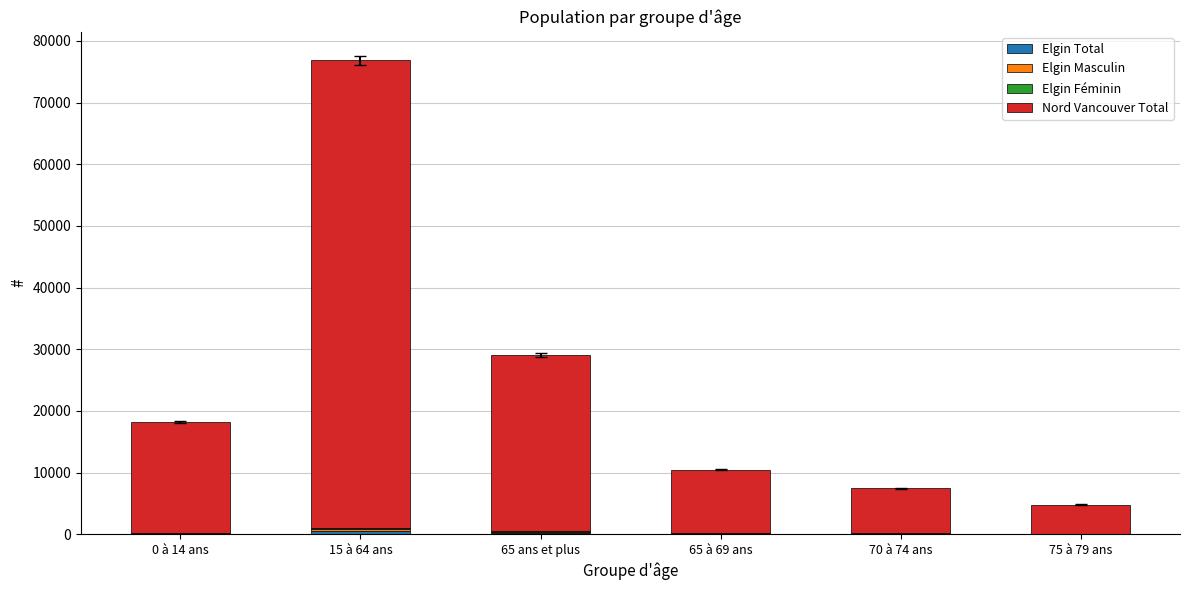

At which category is the sum across all series the highest?

15 à 64 ans